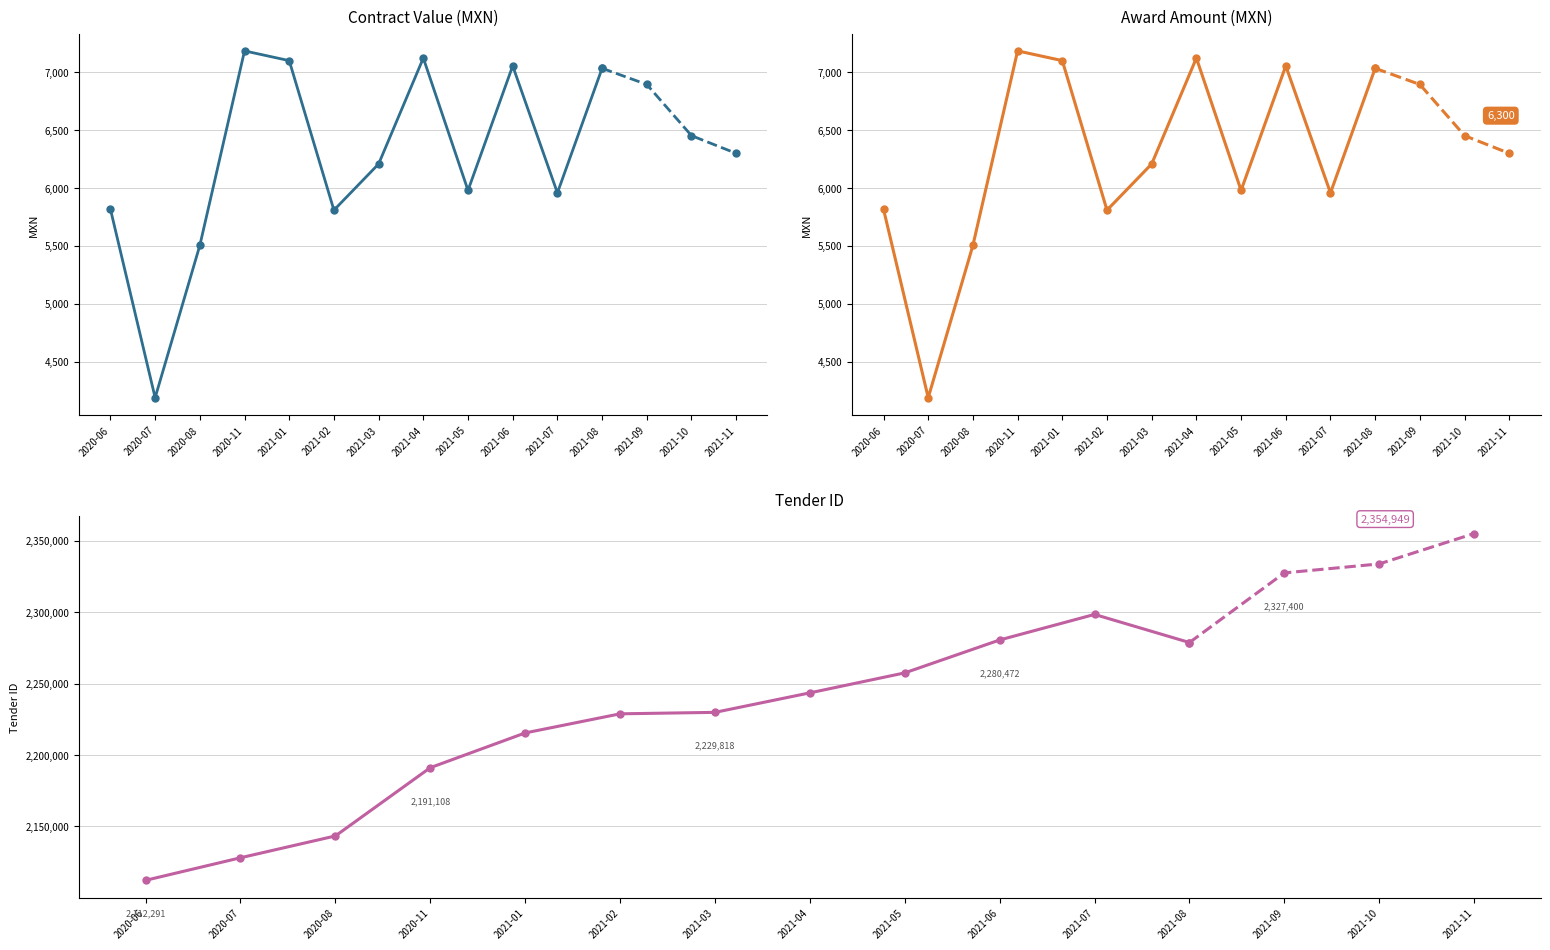

Reading left to right, list all the values displayed in this chart.

contracts.value.amount: 2020-06=5817.1	2020-07=4187.7	2020-08=5504.4	2020-11=7185.8	2021-01=7101.6	2021-02=5809.0	2021-03=6208.4	2021-04=7124.0	2021-05=5980.0	2021-06=7056.0	2021-07=5958.4	2021-08=7035.3
awards.value.amount: 2020-06=5817.1	2020-07=4187.7	2020-08=5504.4	2020-11=7185.8	2021-01=7101.6	2021-02=5809.0	2021-03=6208.4	2021-04=7124.0	2021-05=5980.0	2021-06=7056.0	2021-07=5958.4	2021-08=7035.3
tender.id: 2020-06=2112291.0	2020-07=2128074.0	2020-08=2143340.0	2020-11=2191108.0	2021-01=2215422.0	2021-02=2228798.0	2021-03=2229818.0	2021-04=2243467.0	2021-05=2257445.0	2021-06=2280472.0	2021-07=2298347.0	2021-08=2278688.0